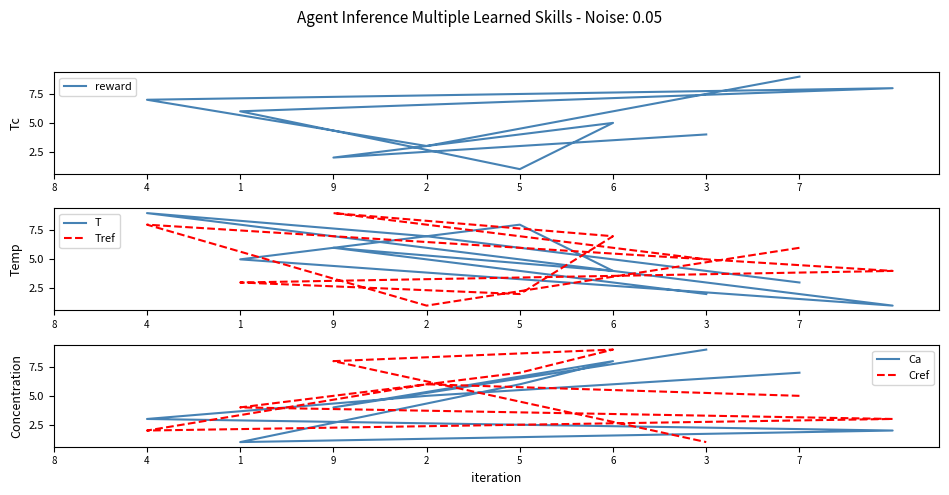

What are all the series names shown in the legend?

reward, T, Tref, Ca, Cref